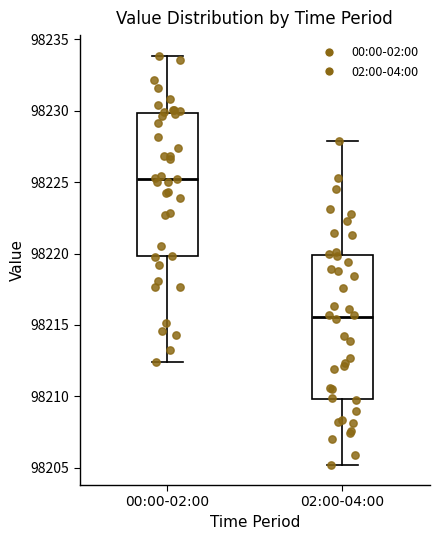

Which box has the highest median line?

00:00-02:00